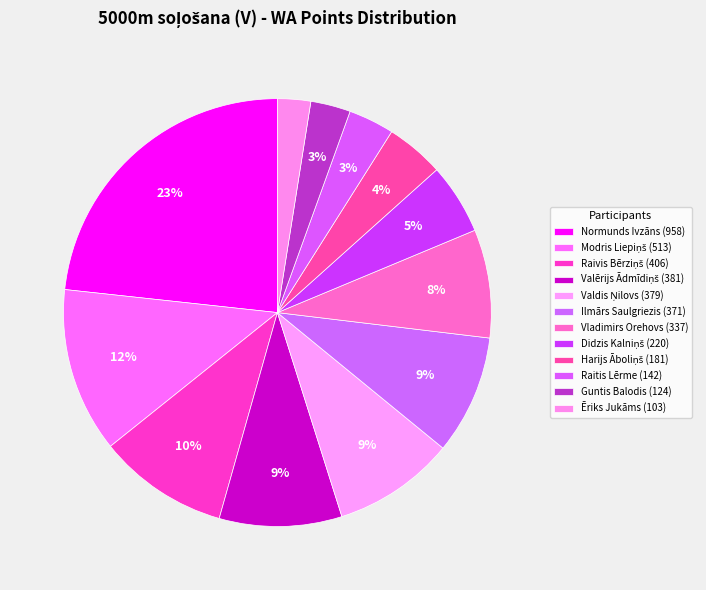

How many slices are in this pie chart?

12